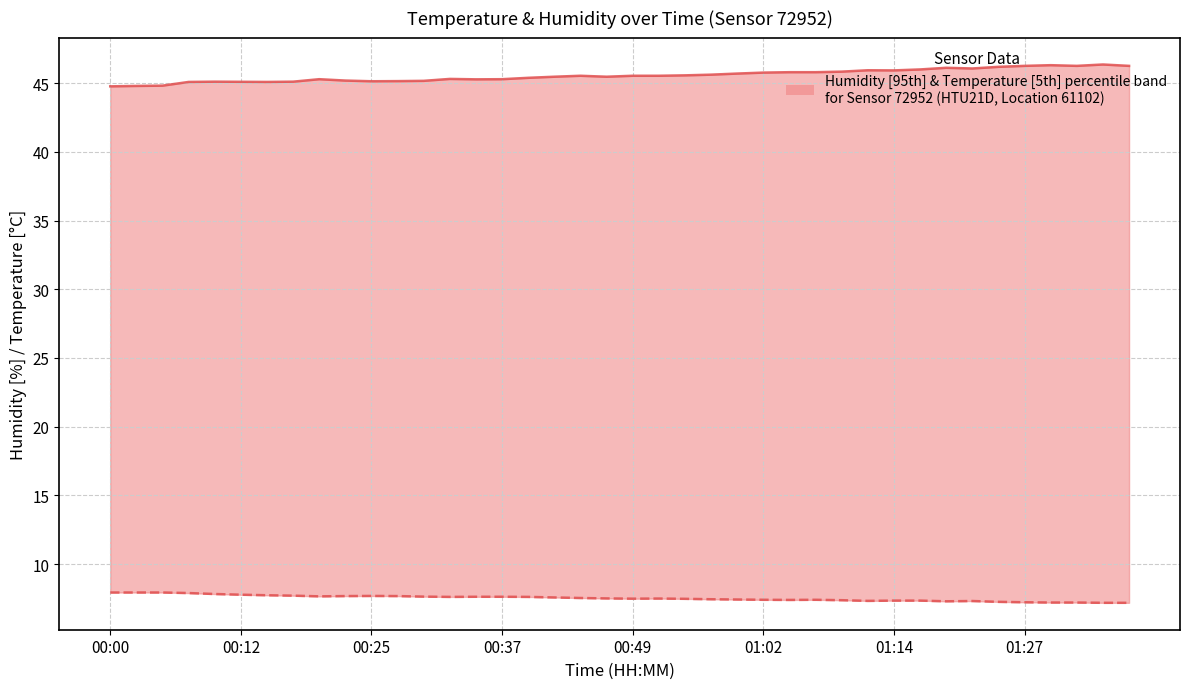

What is the spread (max minus min) of values at 22?

38.1